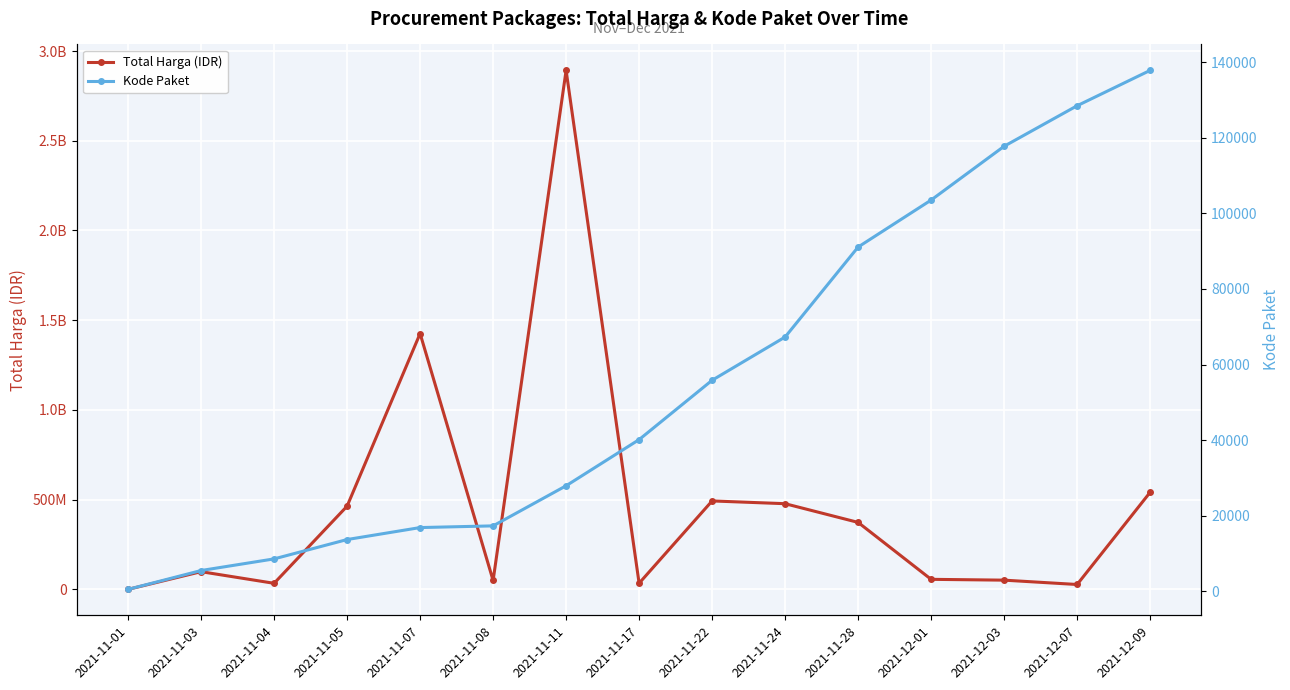

What is the total value across all series at 2021-12-03?

51718783